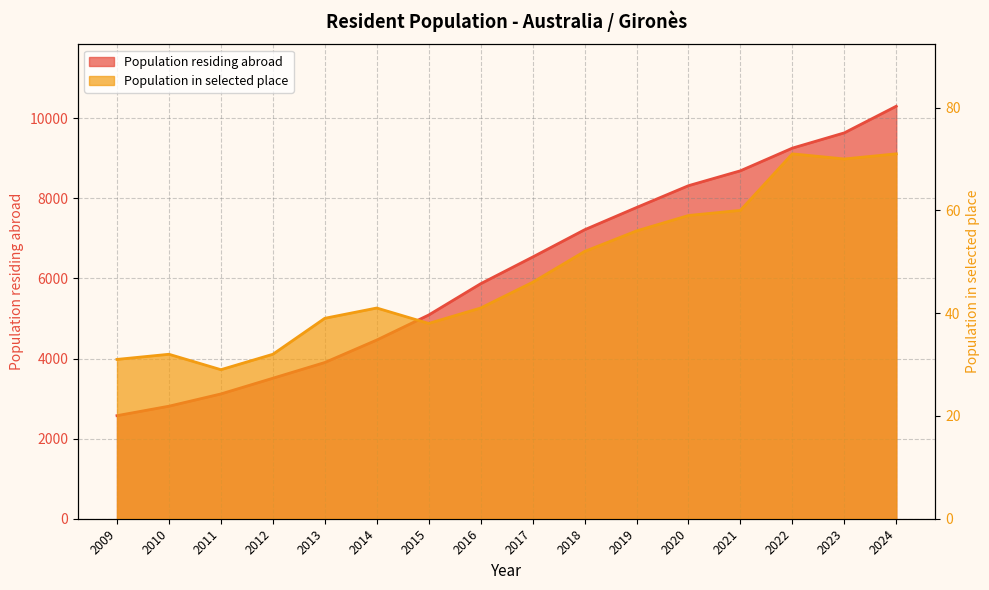

At which label is Population residing abroad closest to 6437?

2017